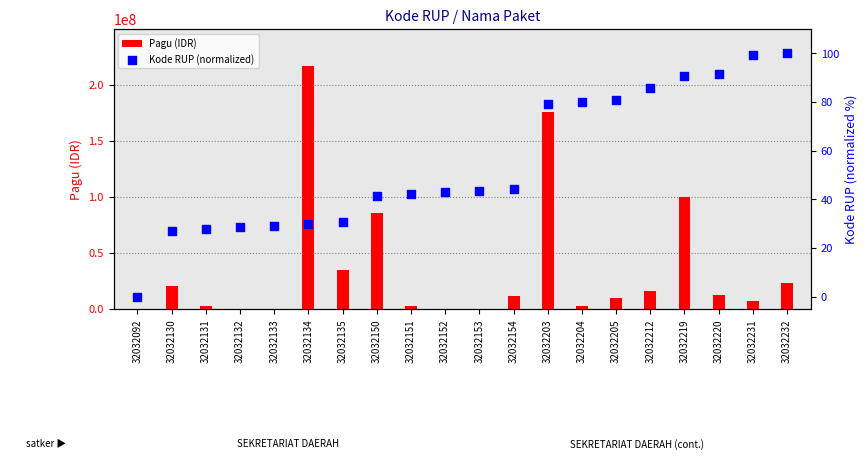

Which series has the largest Y range (max minus min)?

Pagu (IDR)